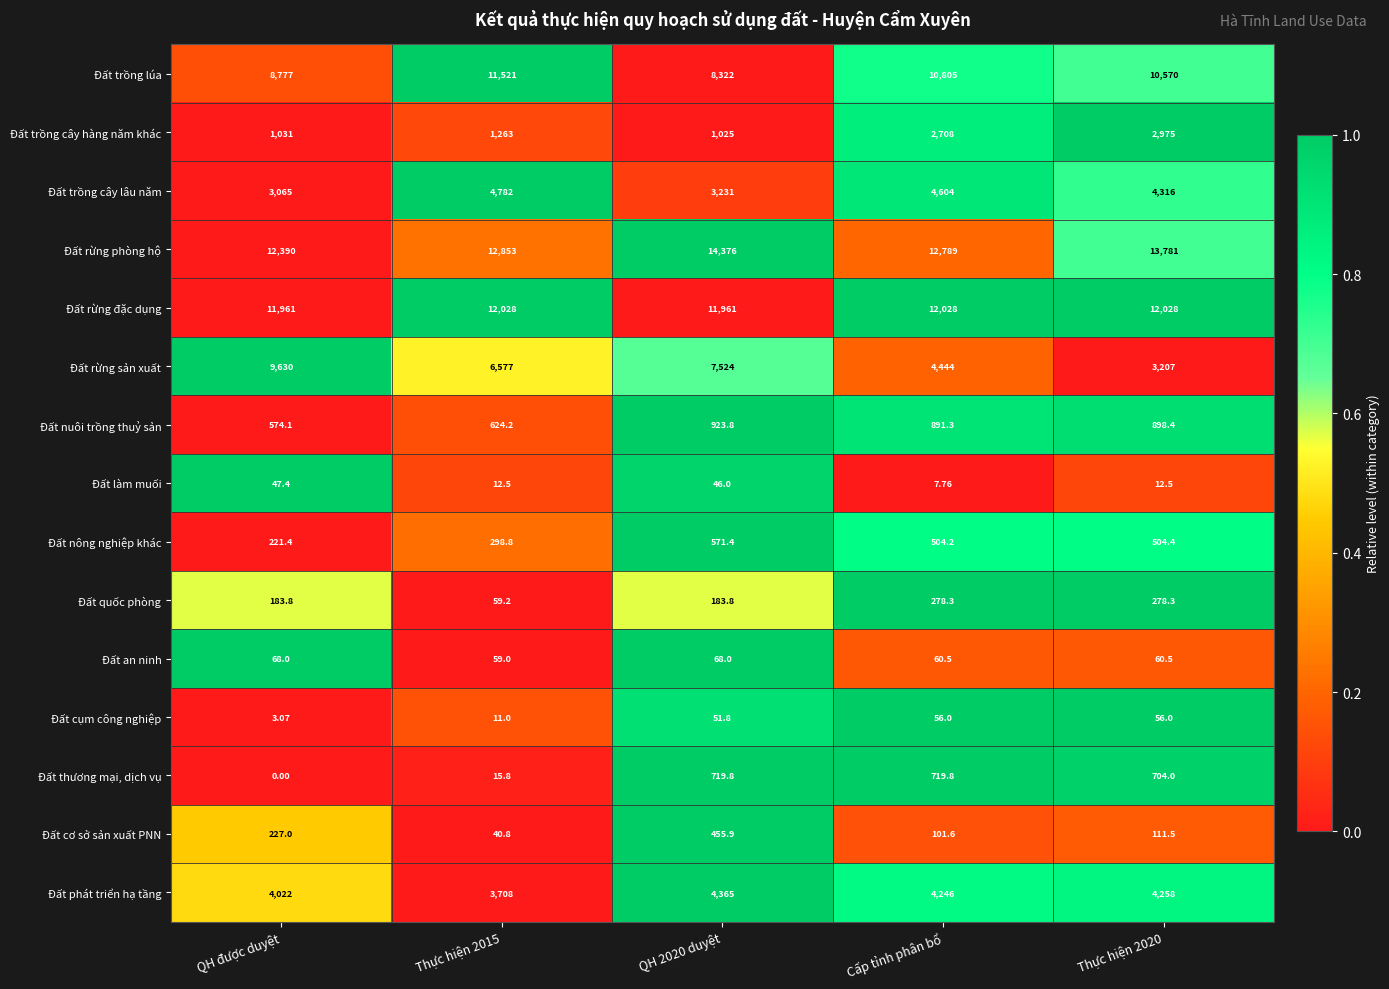

Which label corresponds to the smallest value in the chart?

QH được duyệt